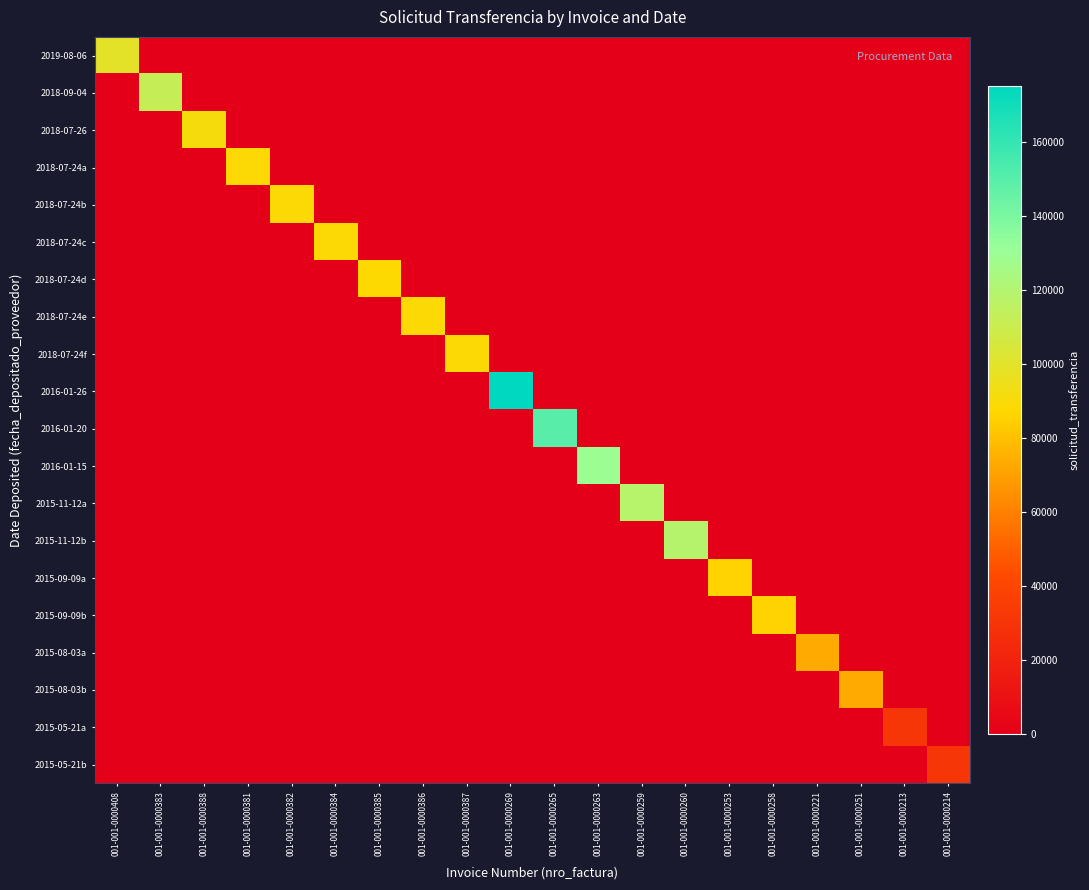

Which has a higher value, 001-001-0000260 or 001-001-0000387?

001-001-0000260